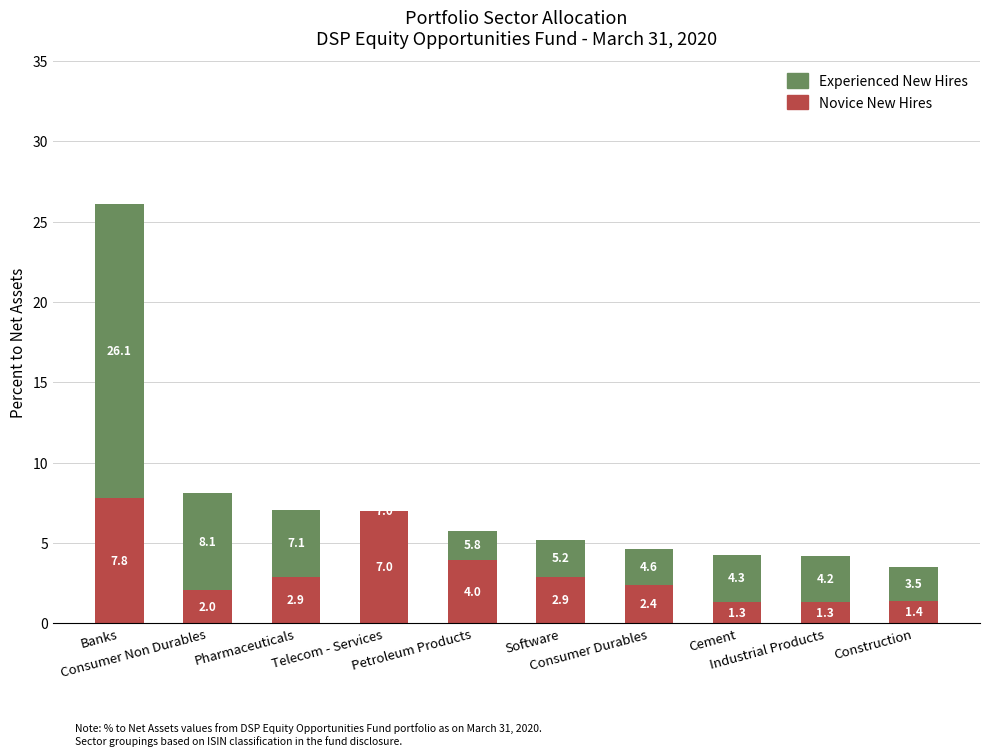

Is the value of Novice New Hires at Telecom - Services greater than the value of Experienced New Hires at Petroleum Products?

Yes